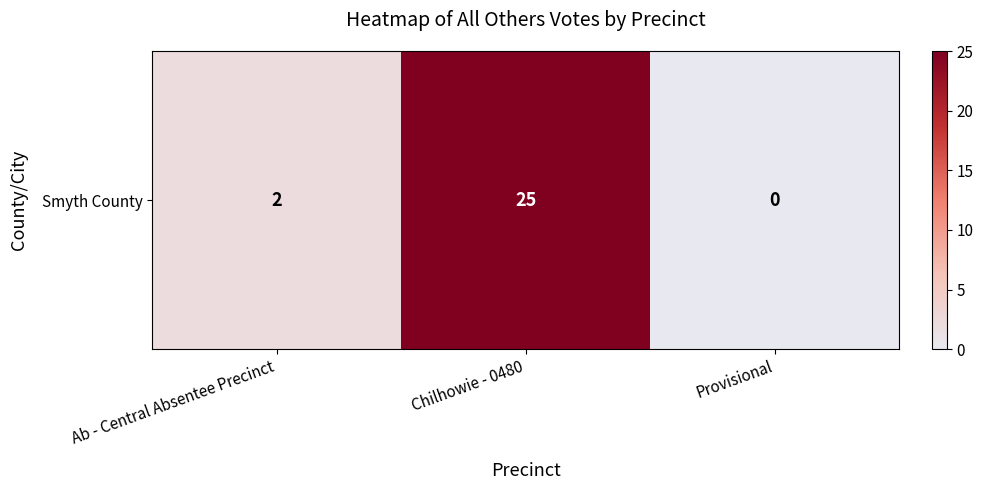

What is the change in value from Ab - Central Absentee Precinct to Provisional?

-2